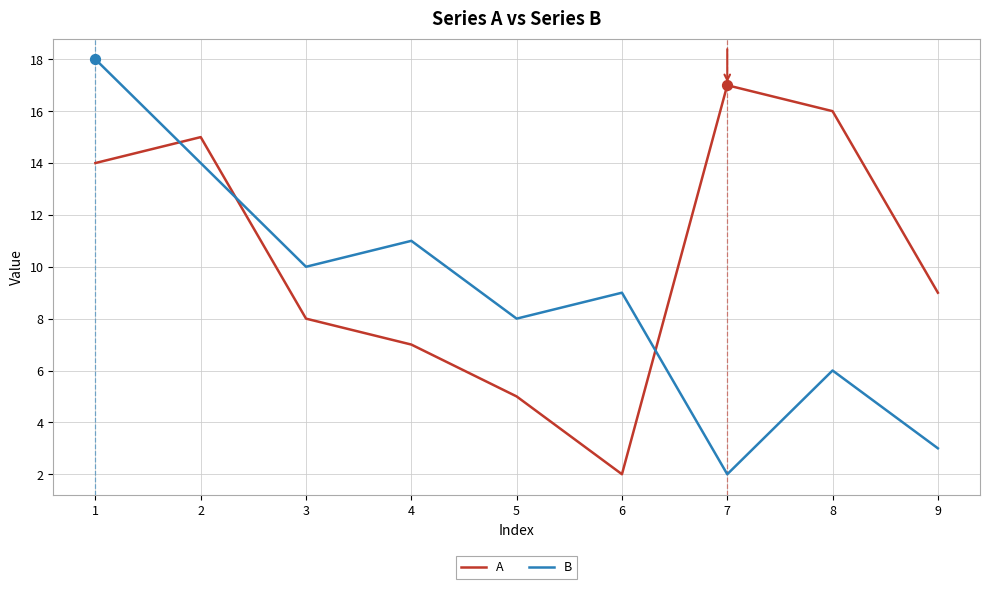

Which series changed the most between 4 and 5?

B